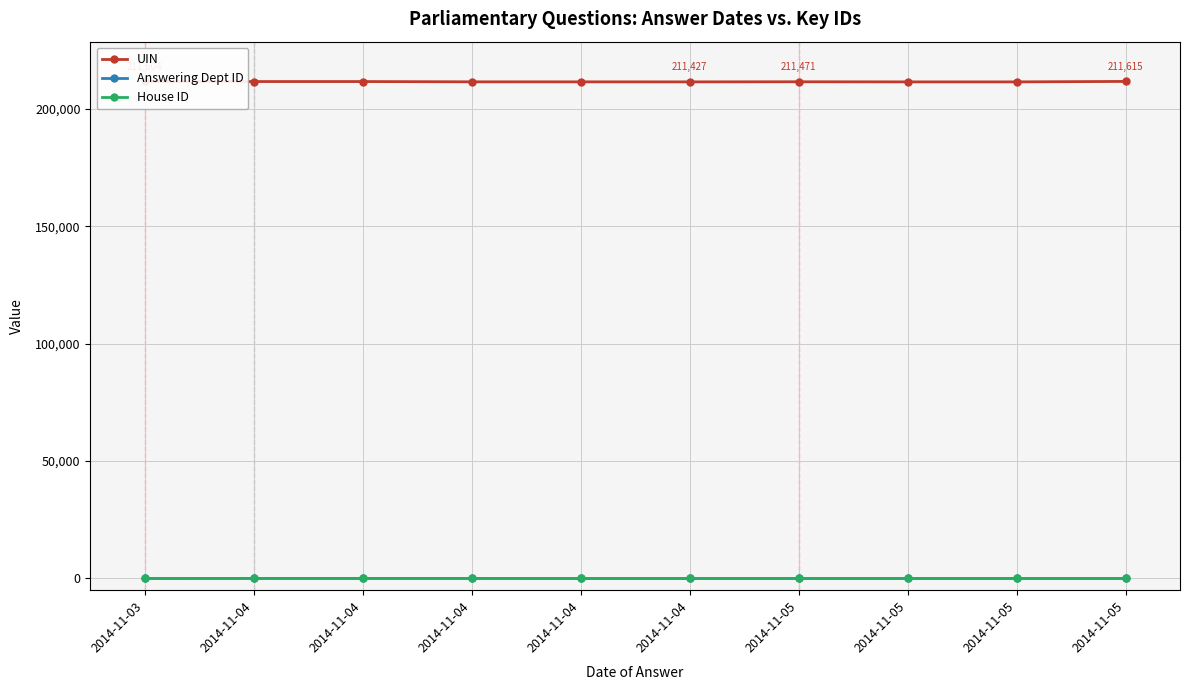

How many lines are shown in the chart?

3